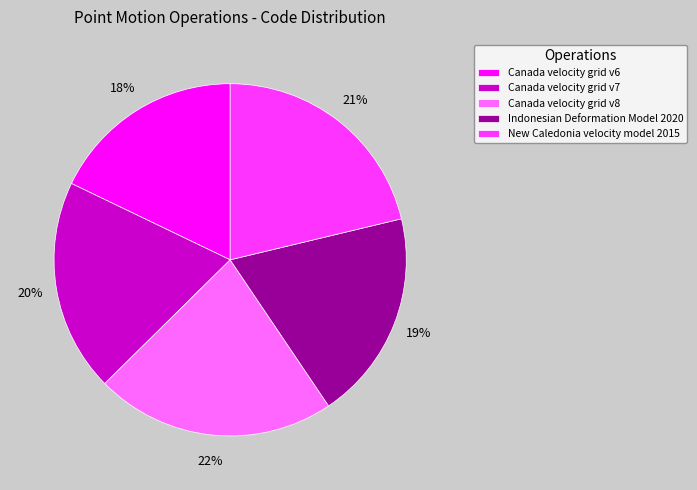

How many slices are in this pie chart?

5